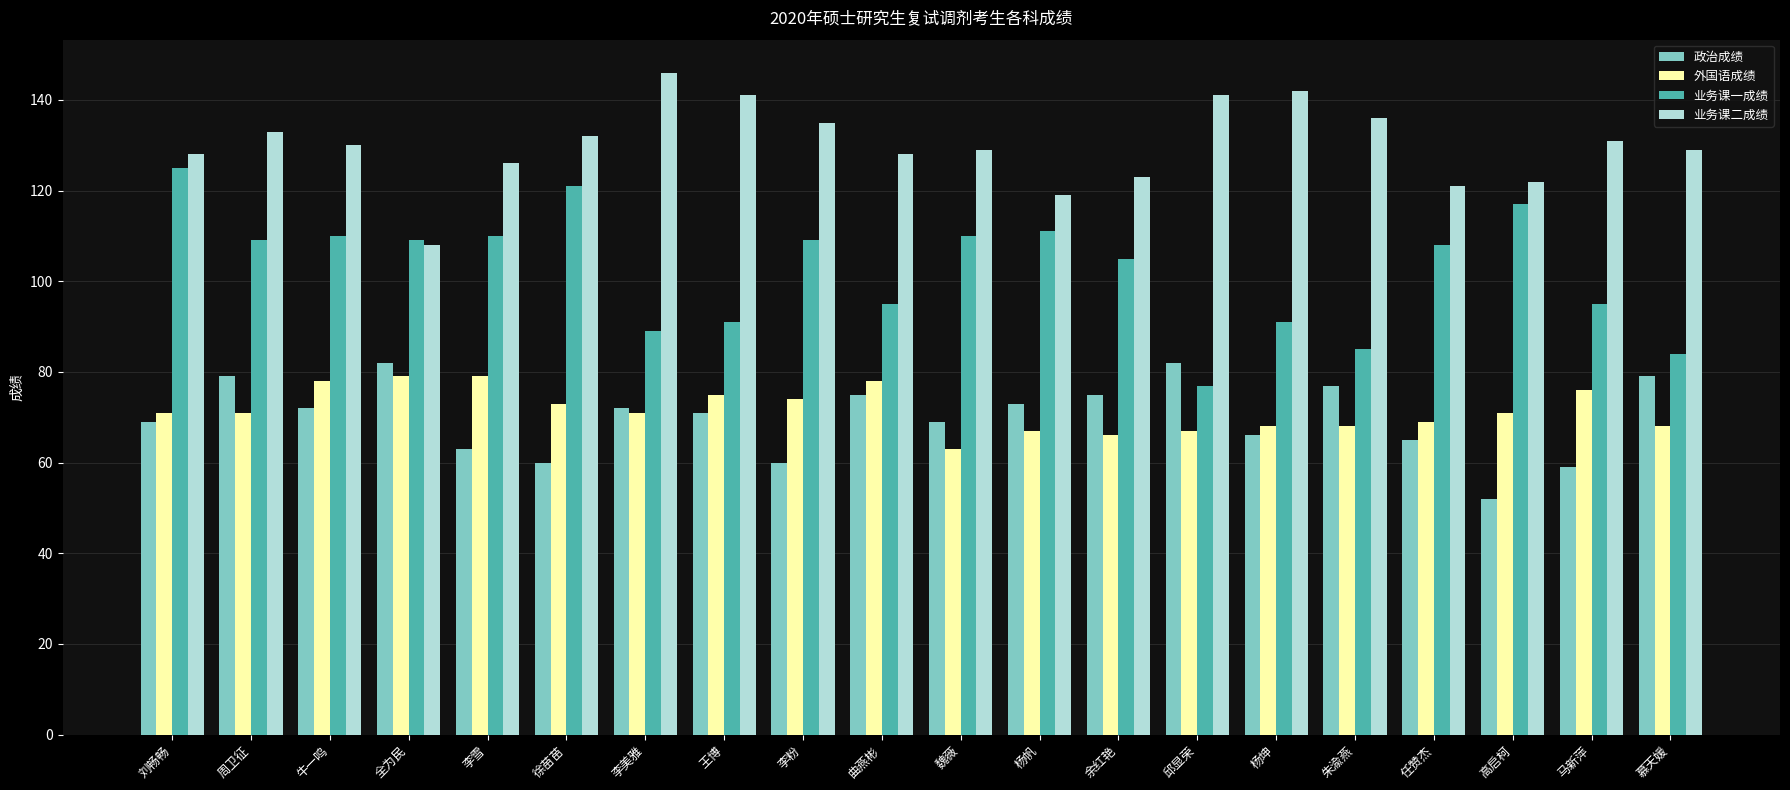

At which category does the chart reach its peak across all series?

李美雅